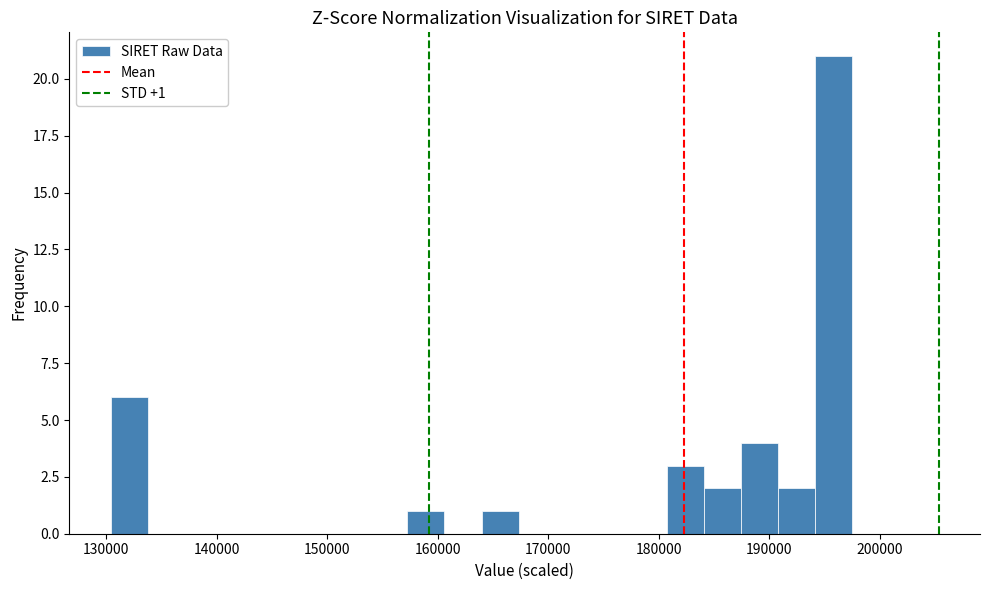

Read against the x-axis, roughly where is the centre of the tallest bar?

196000